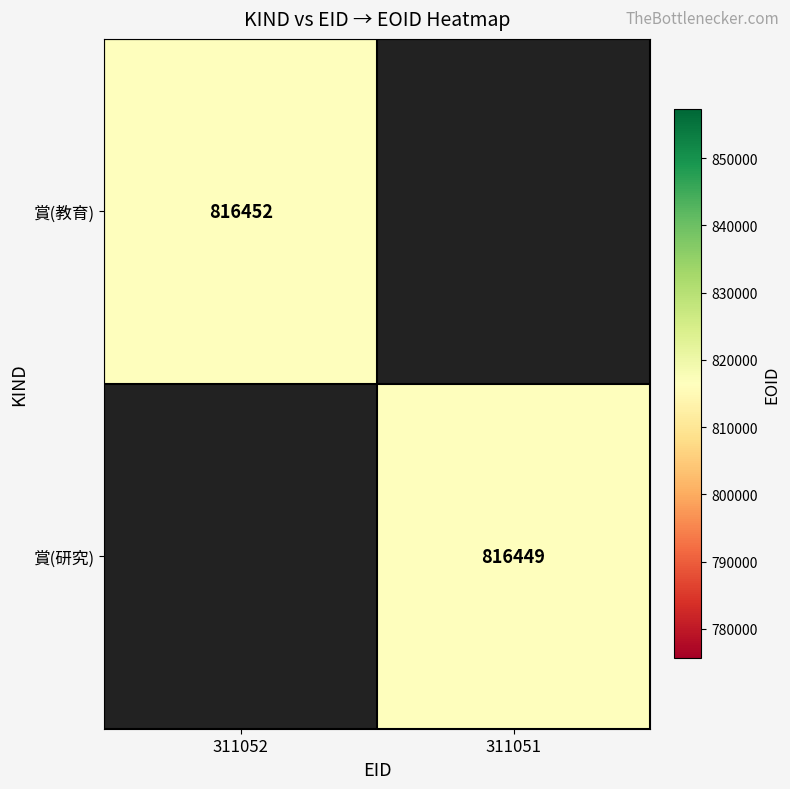

The 賞(教育) series shows 1128533 at 311052. True or false?

False